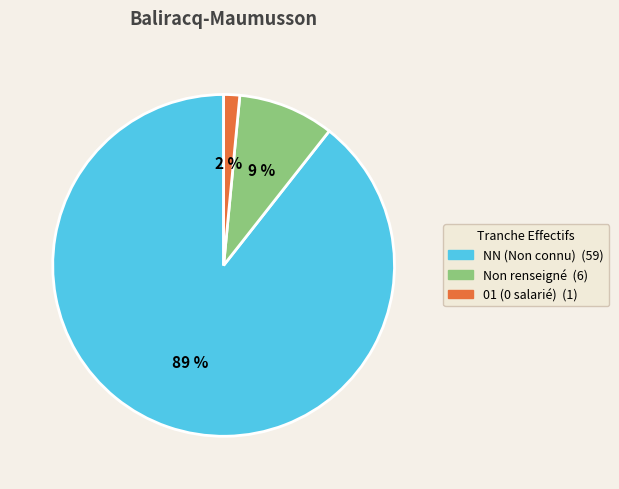

Is there a majority slice in this chart?

Yes